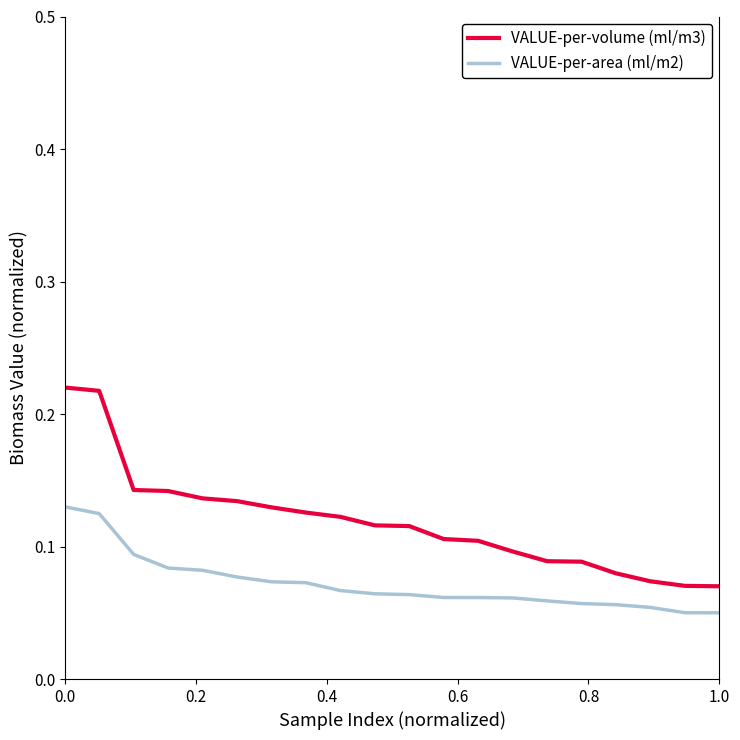

True or false: VALUE-per-volume (ml/m3) and VALUE-per-area (ml/m2) cross at least once.

False